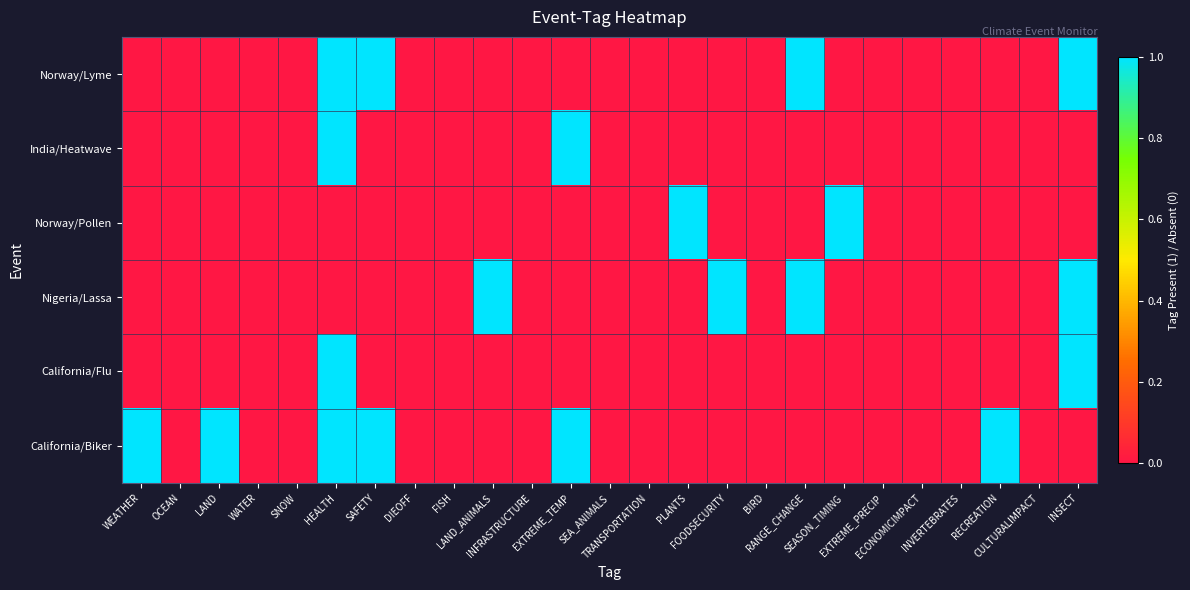

At which category is the sum across all series the highest?

HEALTH